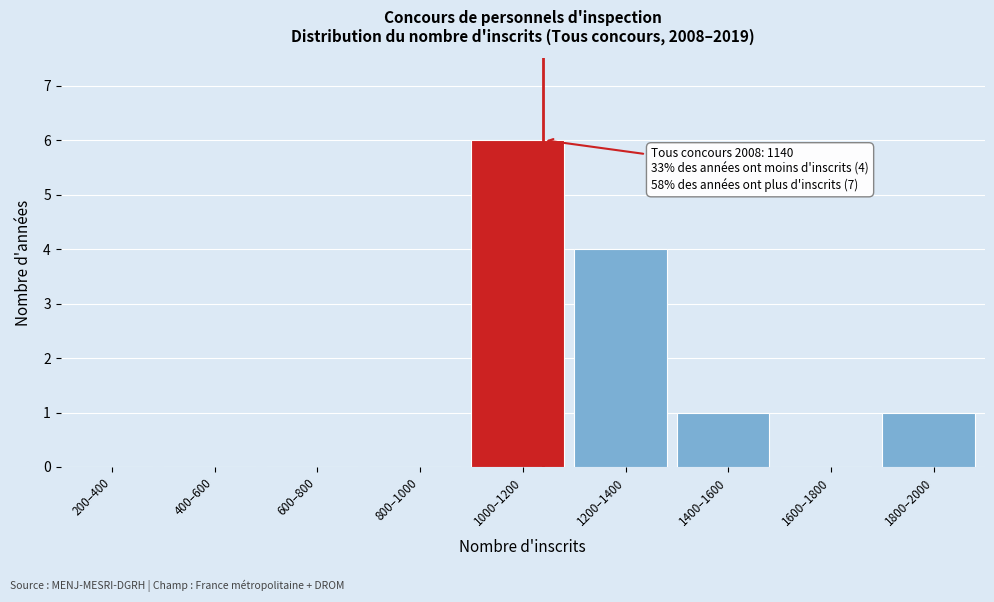

Reading right to left, extract all data points from this chart.

1800–2000=1	1600–1800=0	1400–1600=1	1200–1400=4	1000–1200=6	800–1000=0	600–800=0	400–600=0	200–400=0